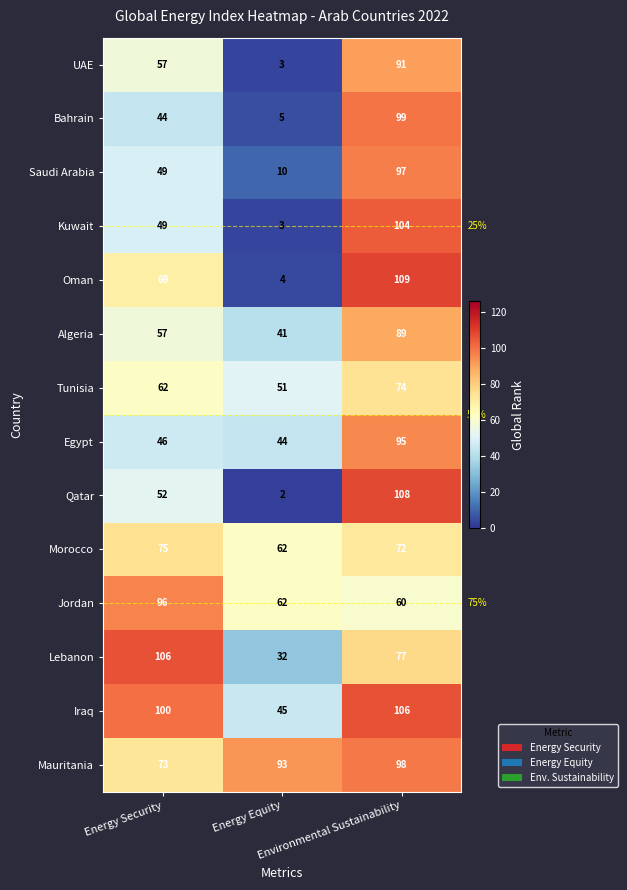

What is the difference between the maximum and second lowest values in the Qatar series?

56